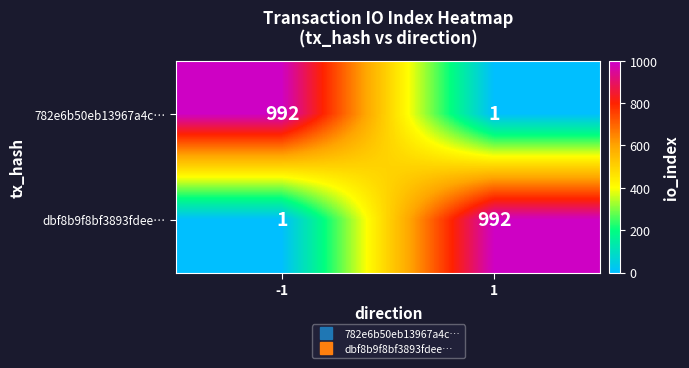

Read the dbf8b9f8bf3893fdee… value at 1.

992